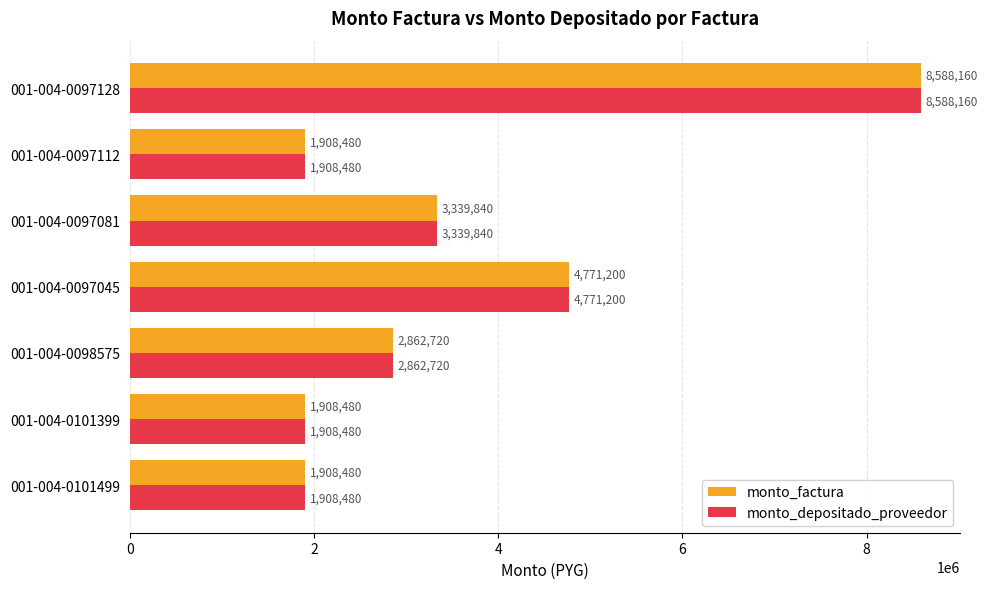

What is the difference between the second highest and minimum values in the monto_factura series?

2862720